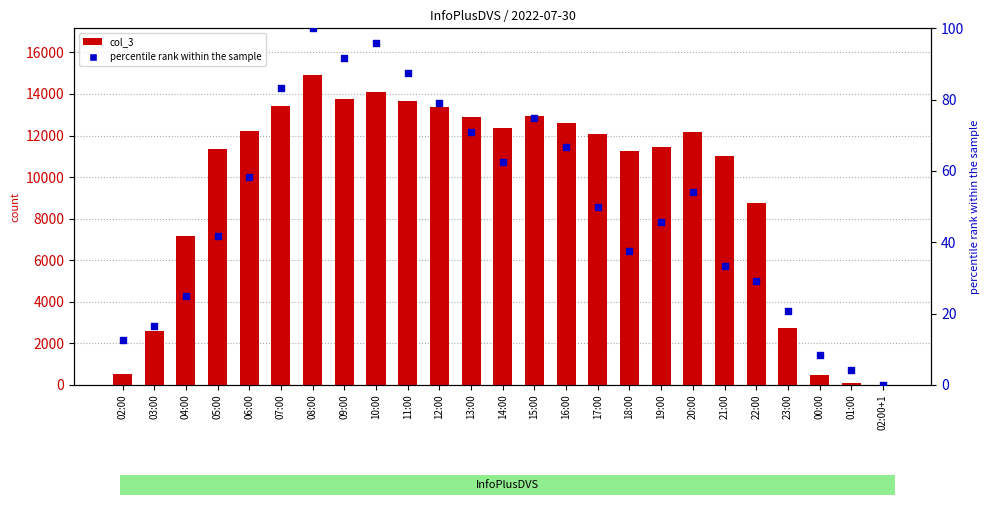

What are all the series names shown in the legend?

col_3, percentile rank within the sample